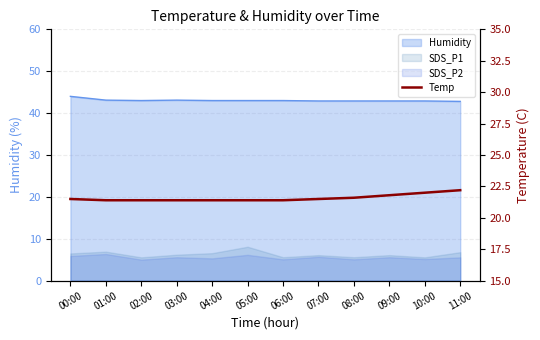

What is the difference between the second highest and minimum values?

0.6